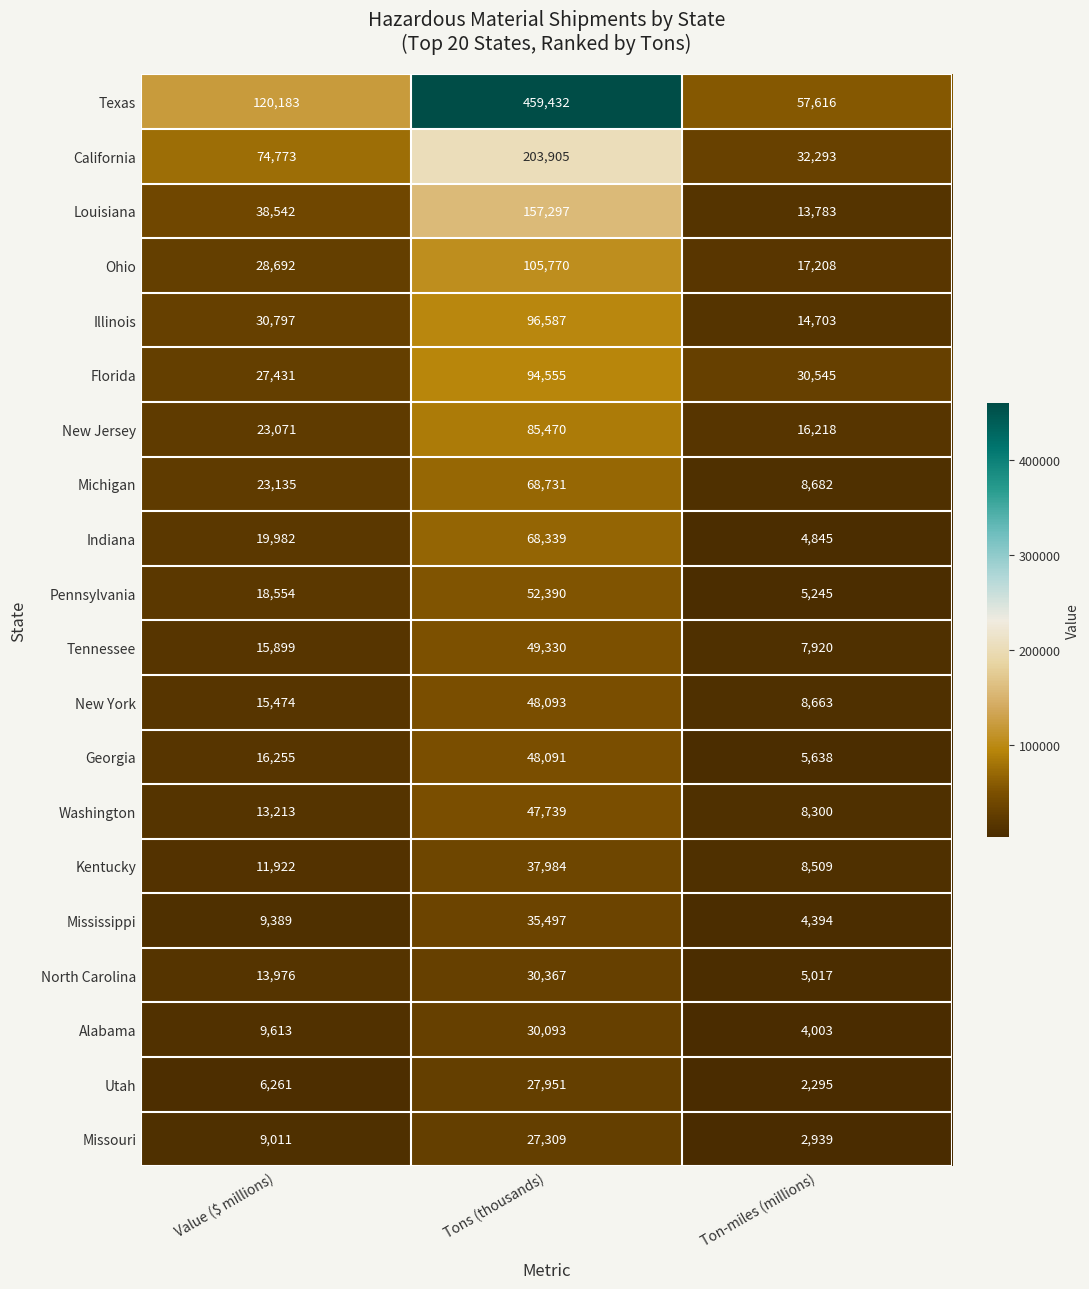

At which category does the chart reach its minimum across all series?

Ton-miles (millions)